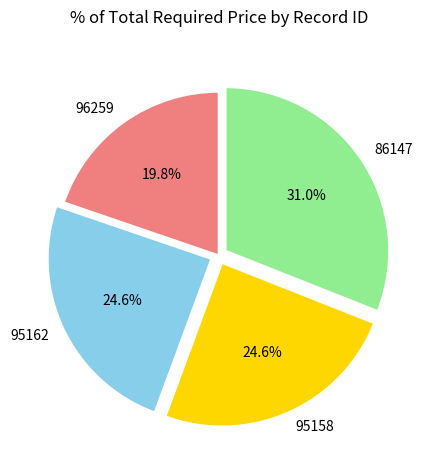

What percentage is the 95158 slice, to the nearest percent?

25%